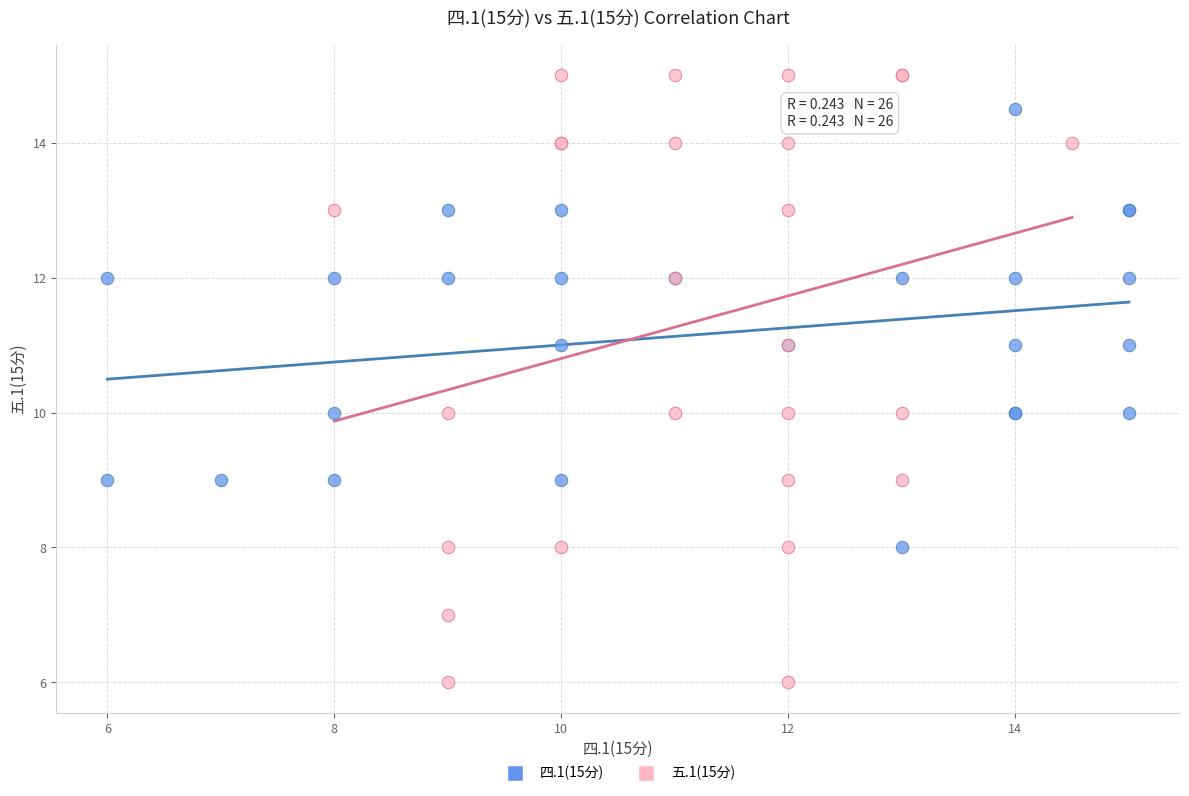

Which series reaches the minimum Y coordinate?

五.1(15分)